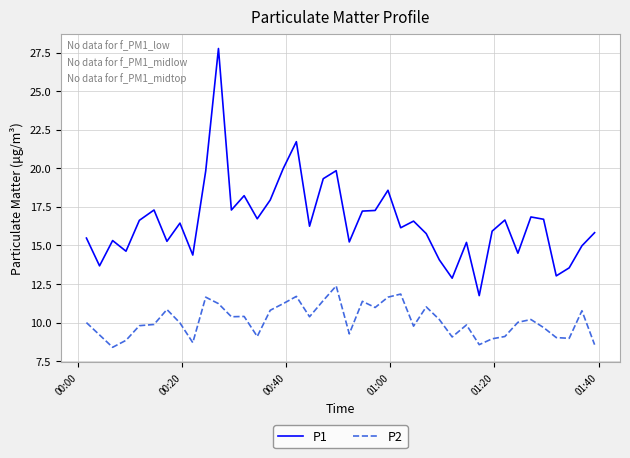

Rank the series by their maximum value, from highest to lowest.

P1, P2